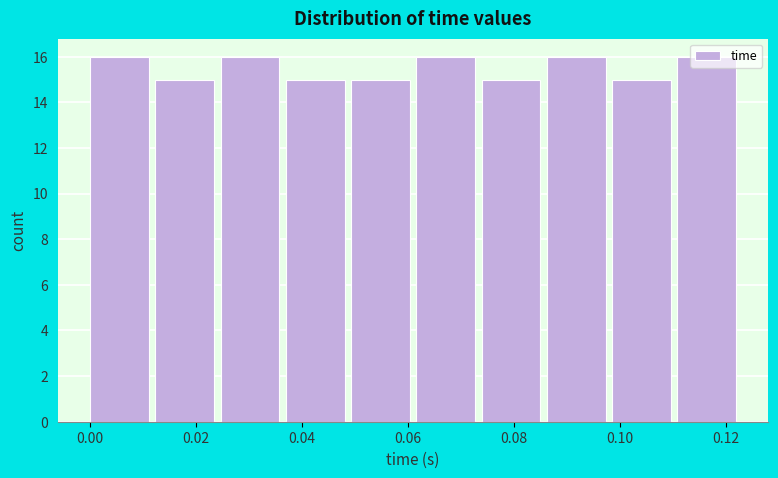

What is the height of the bar covering 0.050 to 0.062 on the x-axis? Neither the bar edges nor the heights are printed on the chart, so give them approximately, as read against the axes.

15